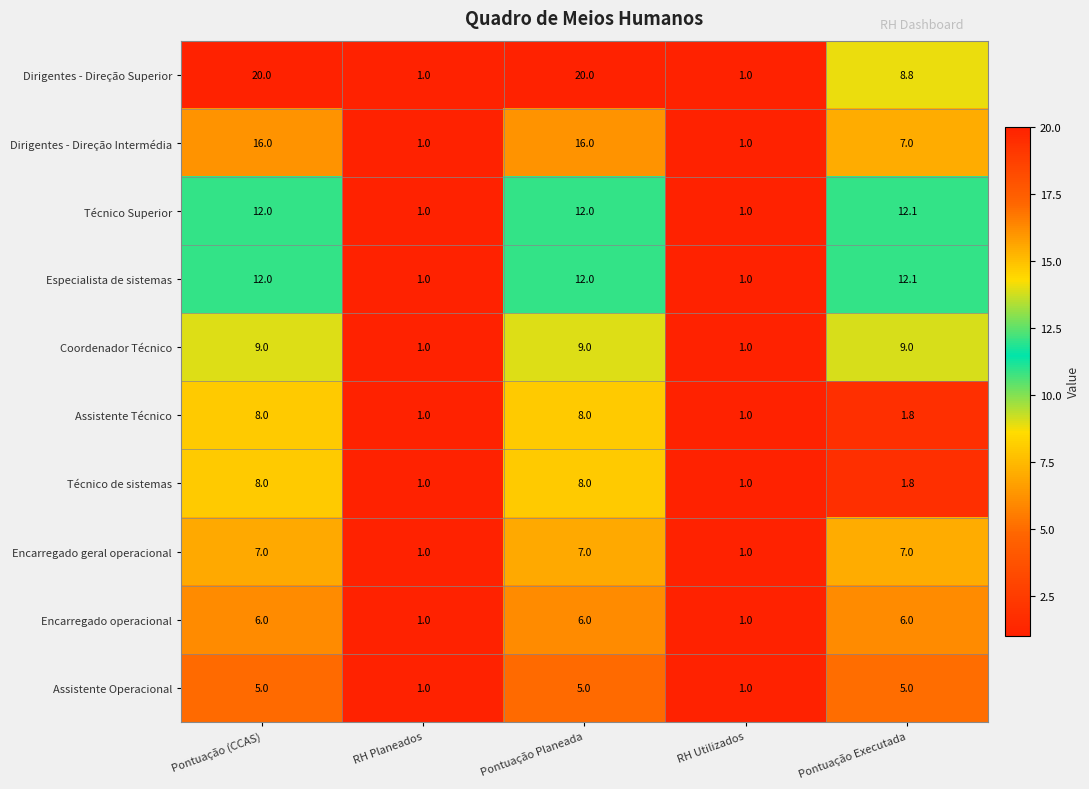

Count the number of data series in this chart.

10